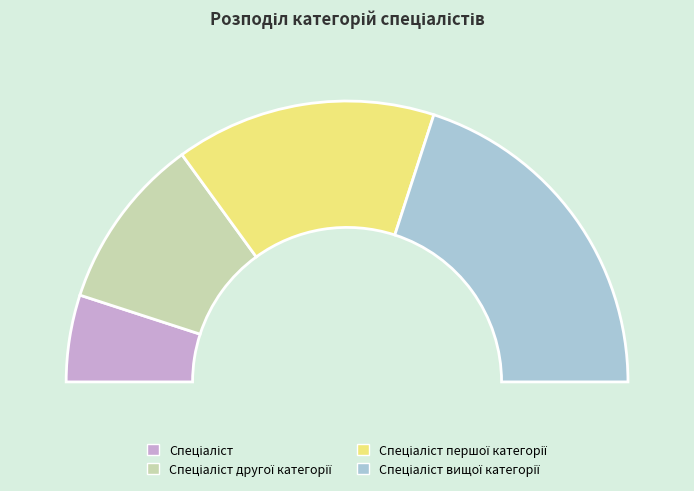

What is the change in value from Спеціаліст to Спеціаліст другої категорії?

+1